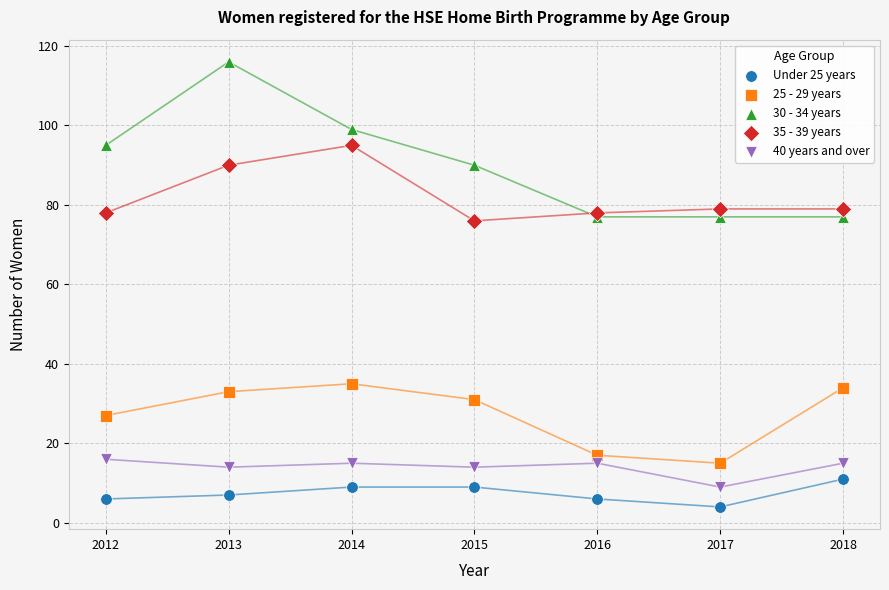

Which series reaches the maximum Y coordinate?

30 - 34 years